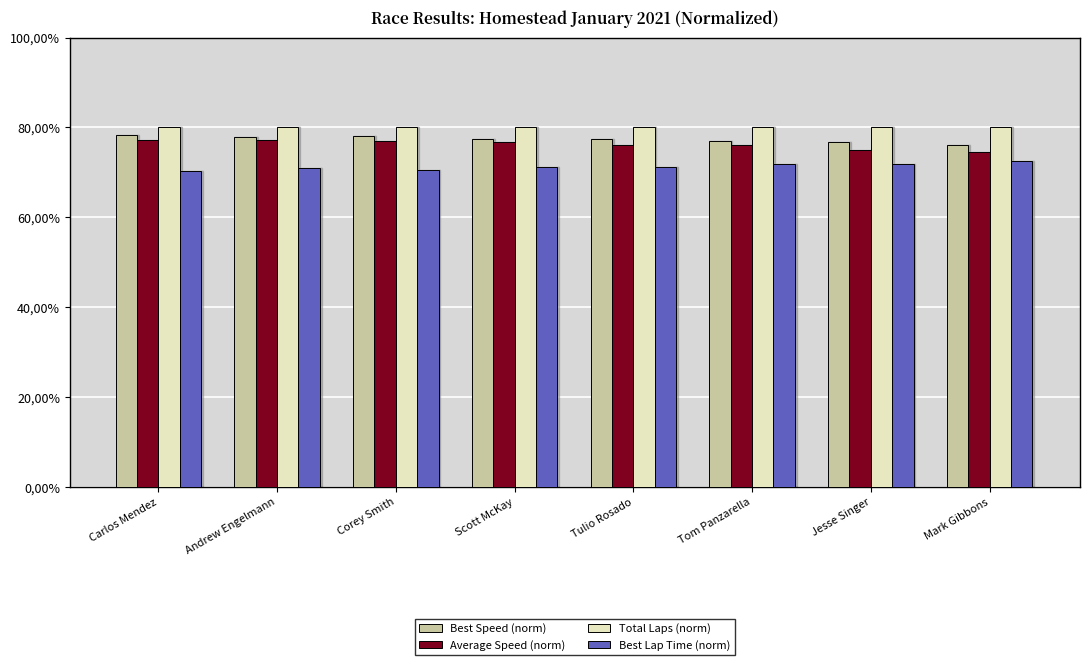

True or false: Average Speed (norm) has a value of 0.3 at Andrew Engelmann.

False